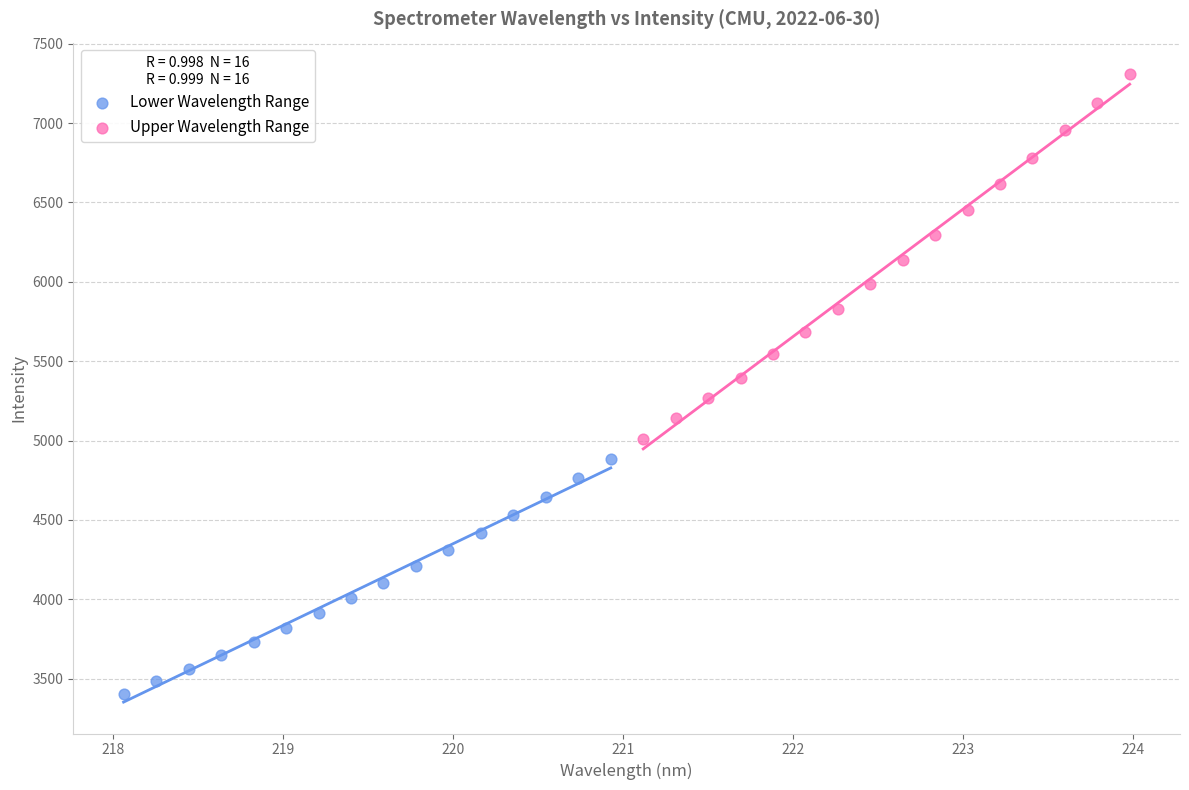

Which series contains the highest Y value?

Upper Wavelength Range